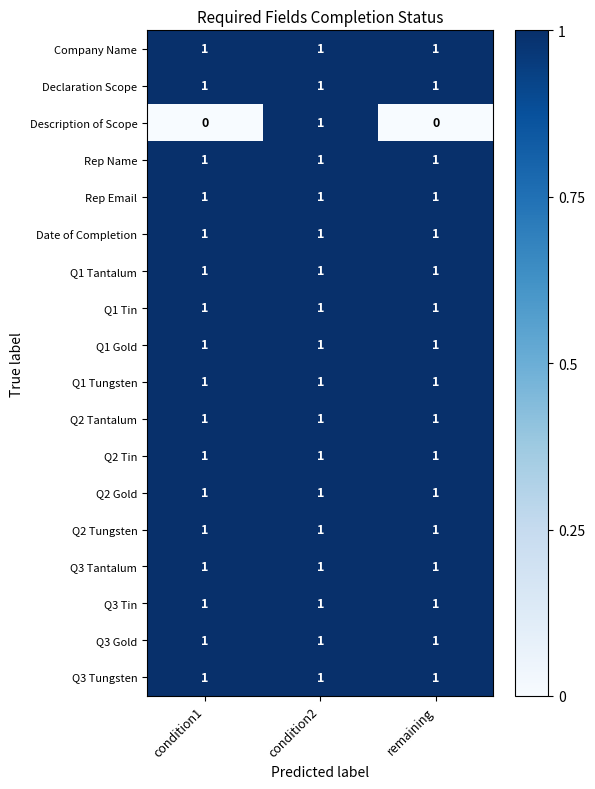

At which category is the sum across all series the highest?

condition2